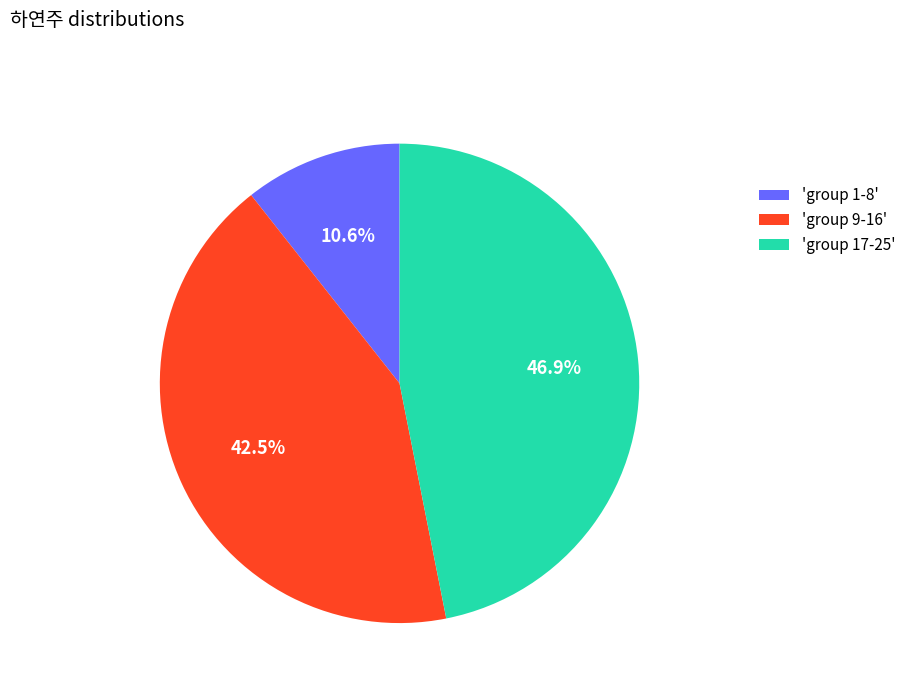

Combined, do 'group 17-25' and 'group 9-16' account for over 50%?

Yes